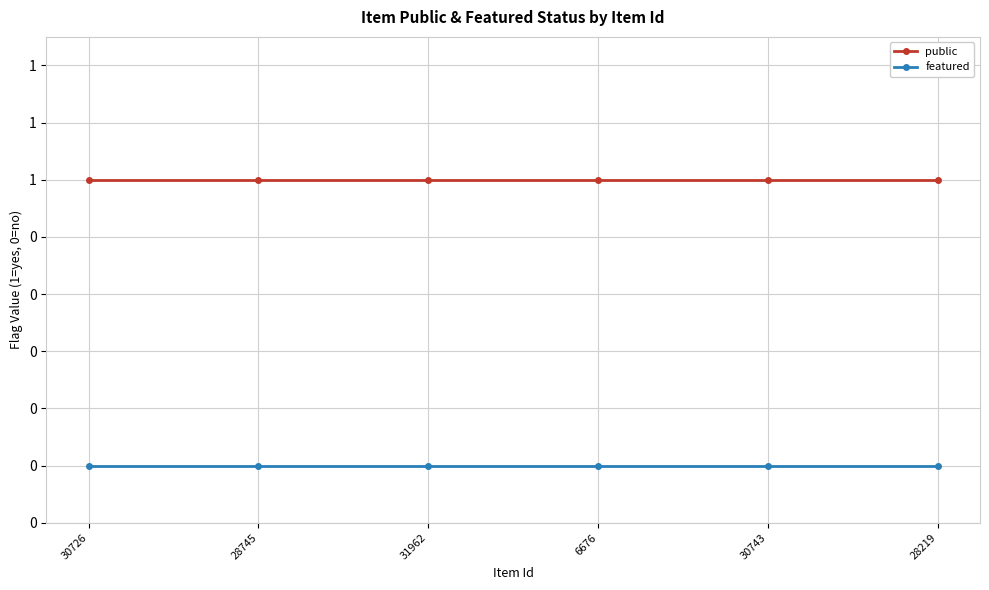

What is the label of the 5th point from the right?

28745